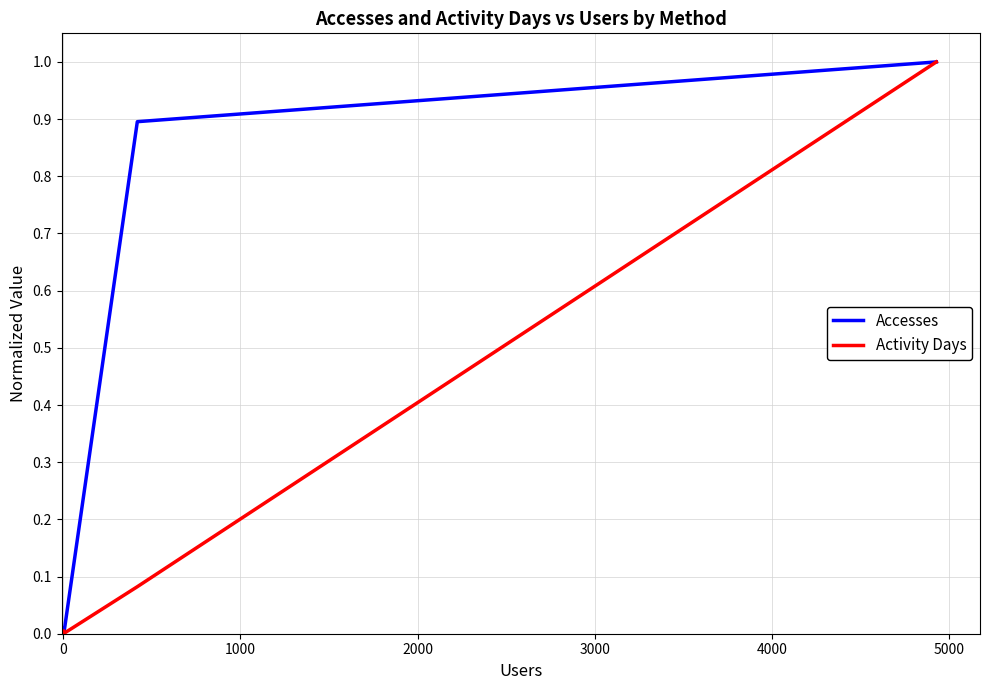

Which series has the largest total across all categories?

Accesses